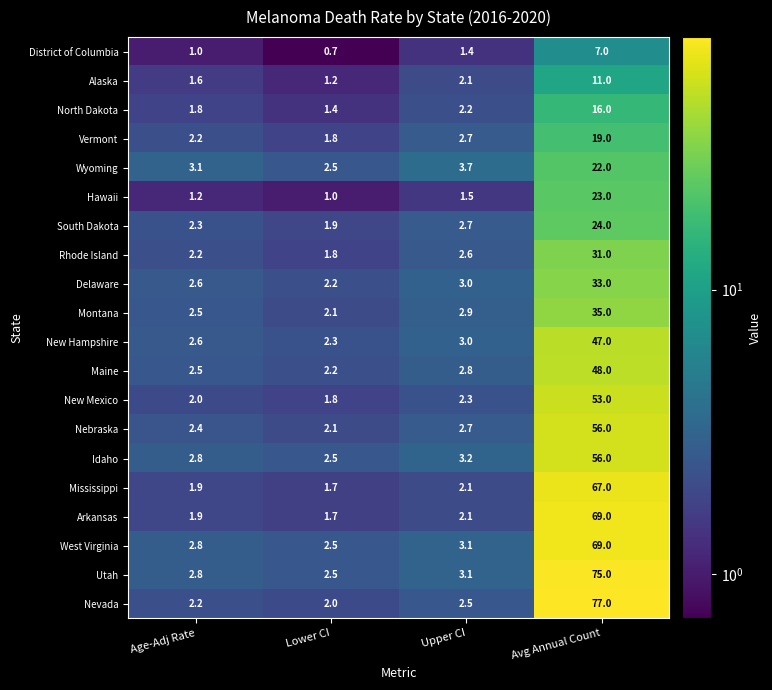

What is the approximate value of Maine at Upper CI?

2.8